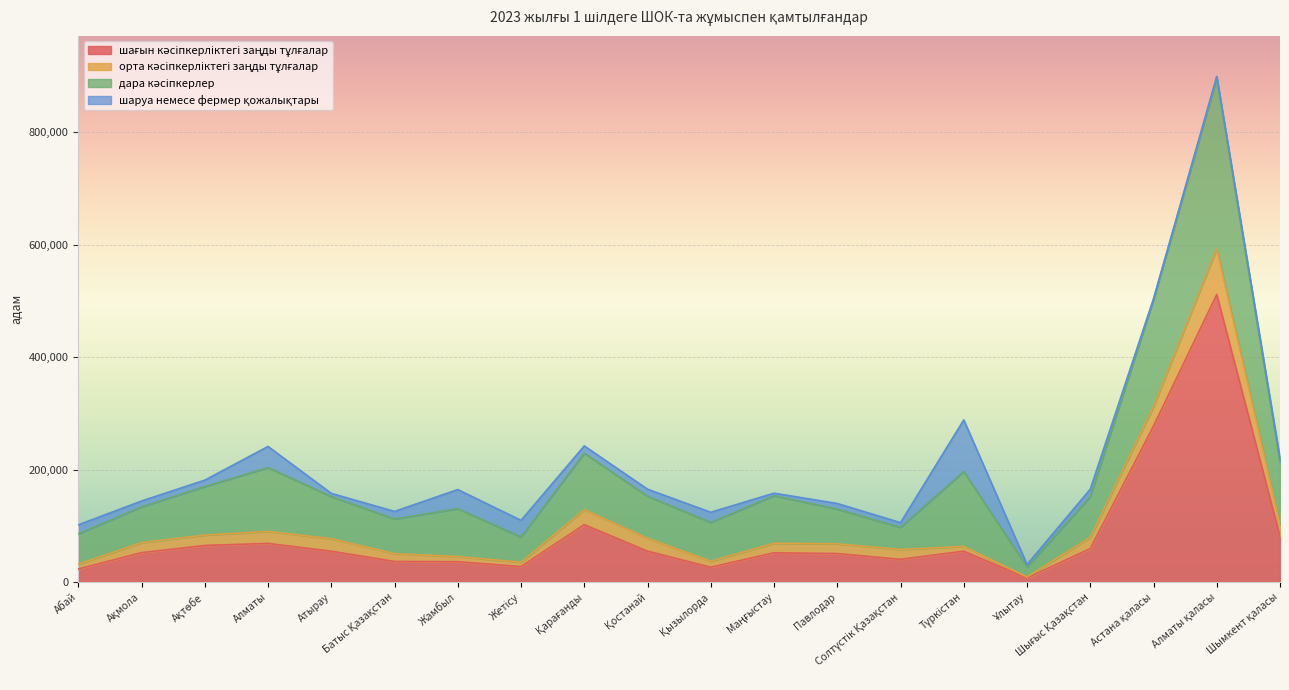

Does the chart display data point markers on the line(s)?

No